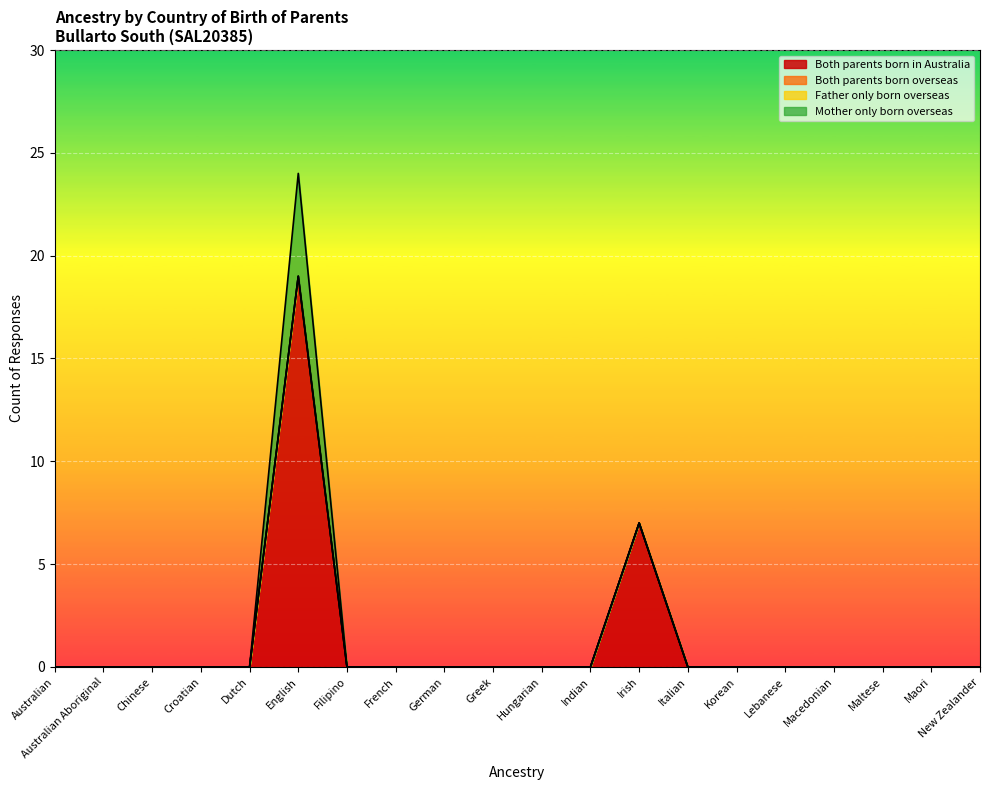

Is it true that Both parents born in Australia equals 8 at Australian?

False